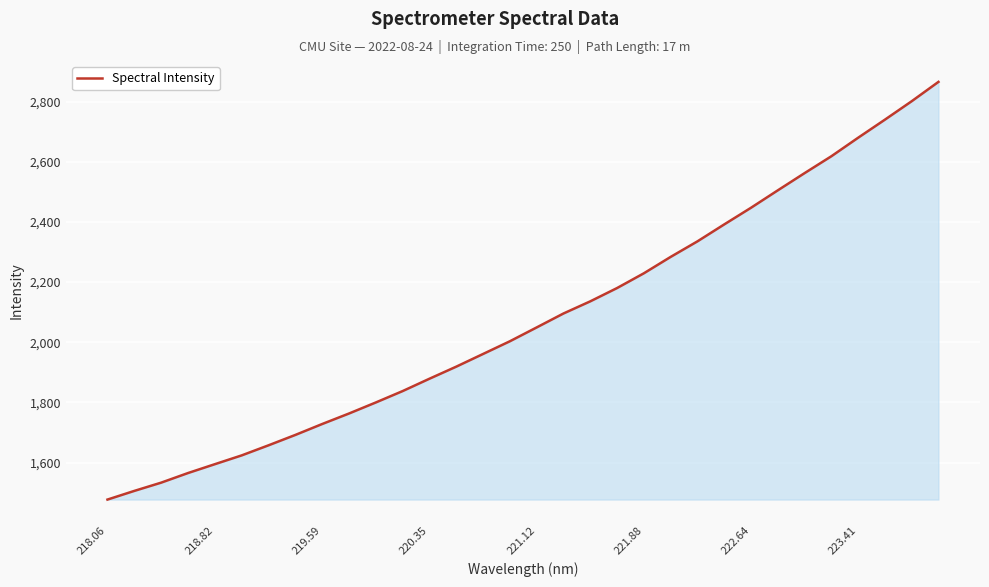

What is the smallest value displayed?

1476.9